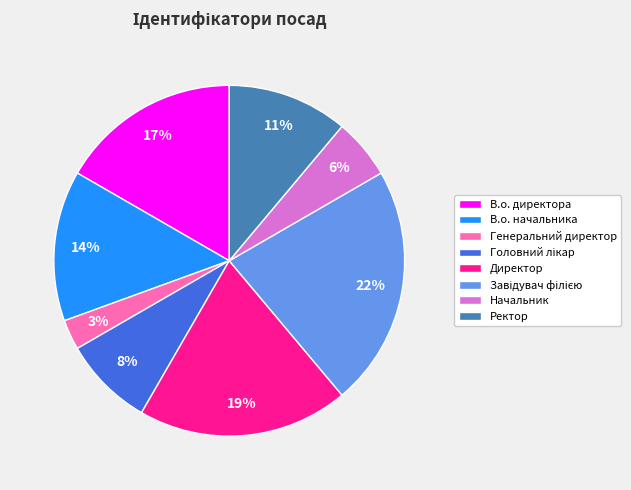

How many slices are in this pie chart?

8